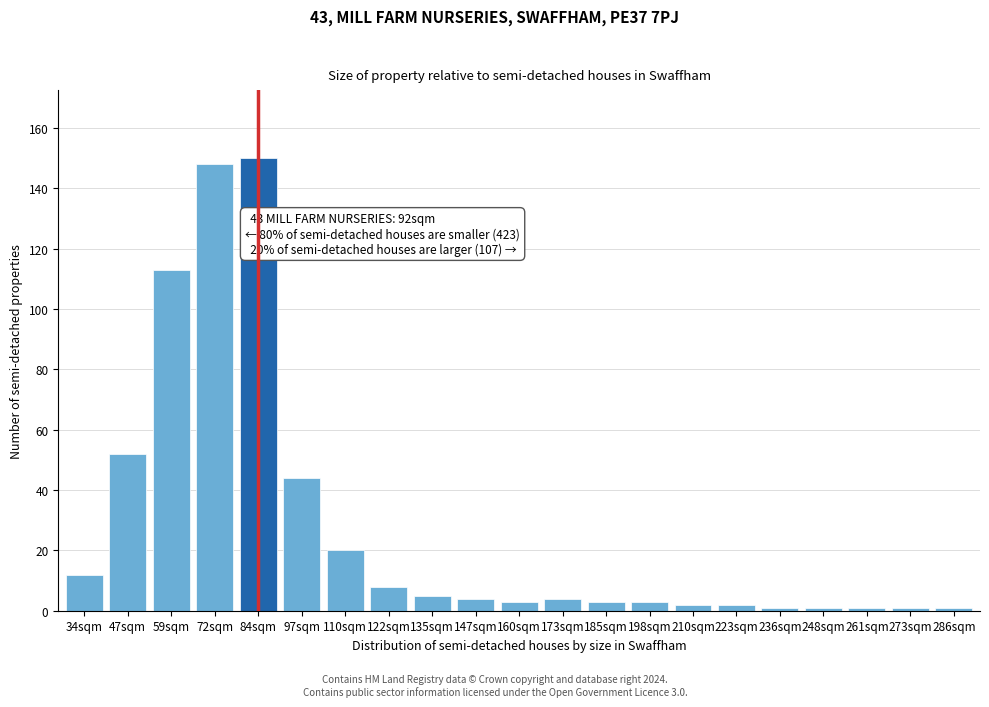

Reading right to left, extract all data points from this chart.

286sqm=1	273sqm=1	261sqm=1	248sqm=1	236sqm=1	223sqm=2	210sqm=2	198sqm=3	185sqm=3	173sqm=4	160sqm=3	147sqm=4	135sqm=5	122sqm=8	110sqm=20	97sqm=44	84sqm=150	72sqm=148	59sqm=113	47sqm=52	34sqm=12